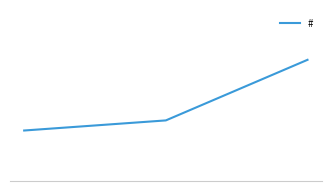

Is this an area chart (filled region under the line)?

No